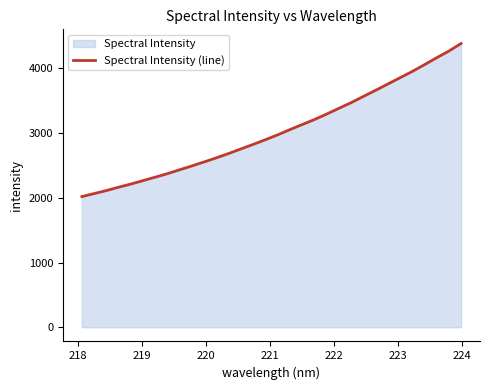

What is the greatest value displayed?

4385.4